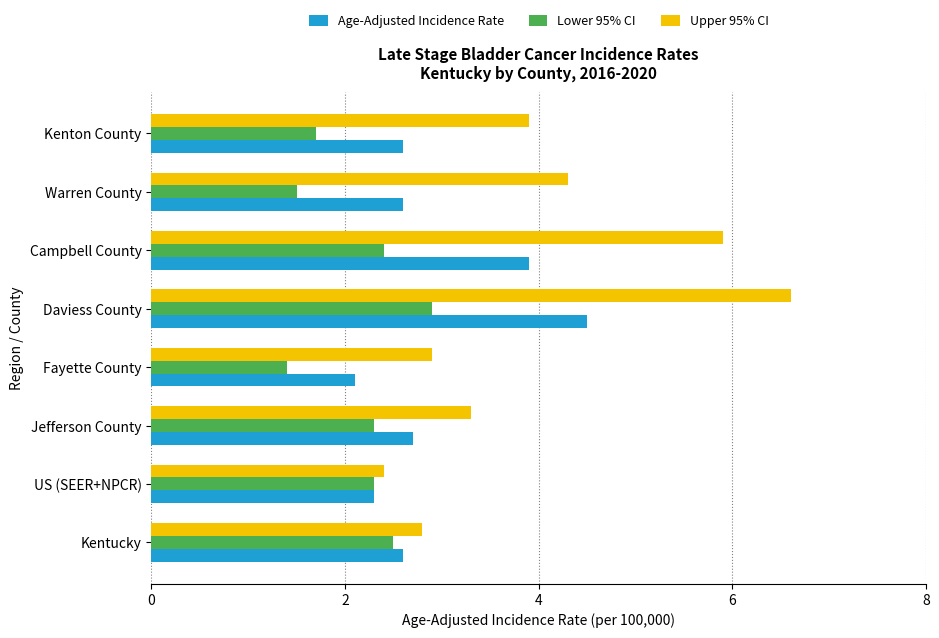

What is the difference between the Lower 95% CI values at Daviess County and Kentucky?

0.4